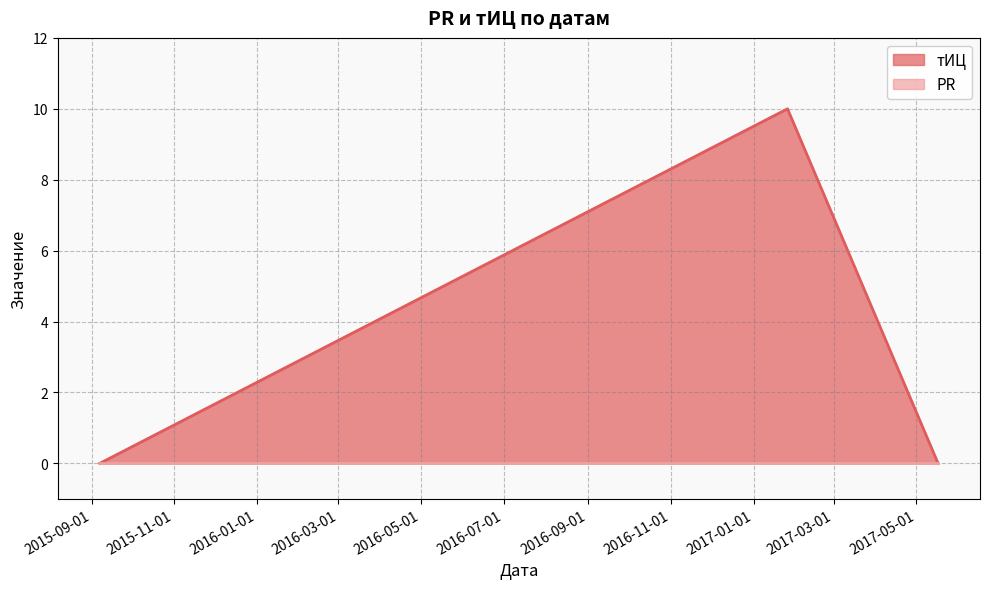

Reading left to right, what are all the values shown in this chart?

2015-09-07=0	2017-01-26=10	2017-05-17=0